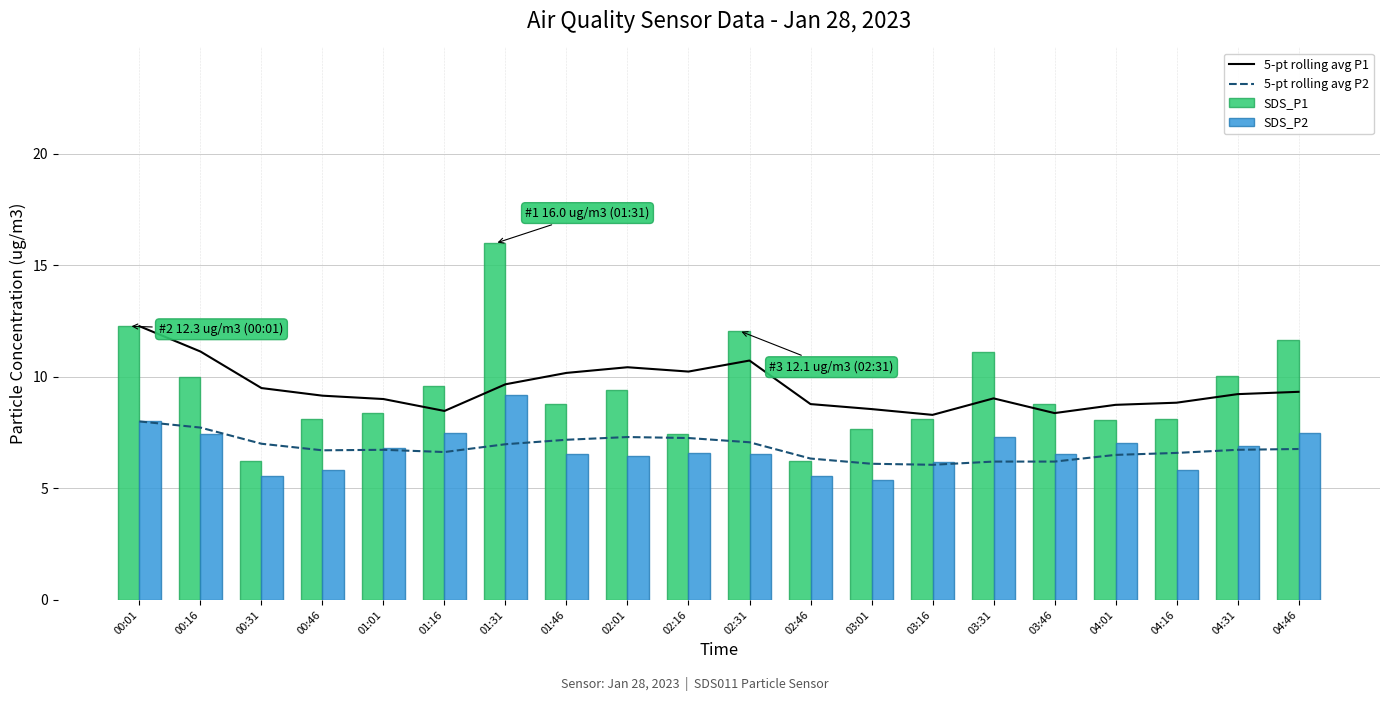

What is the label of the 4th bar from the right?

04:01